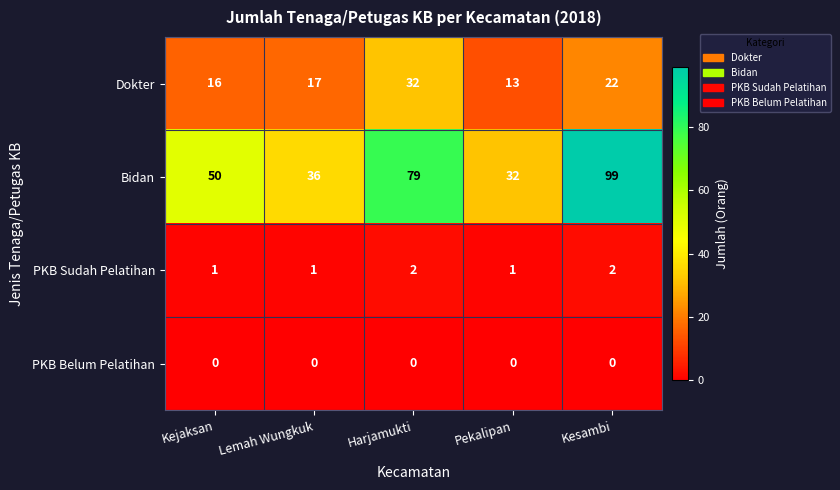

Reading right to left, transcribe all the data shown in this chart.

Dokter: 22	13	32	17	16
Bidan: 99	32	79	36	50
PKB Sudah Pelatihan: 2	1	2	1	1
PKB Belum Pelatihan: 0	0	0	0	0